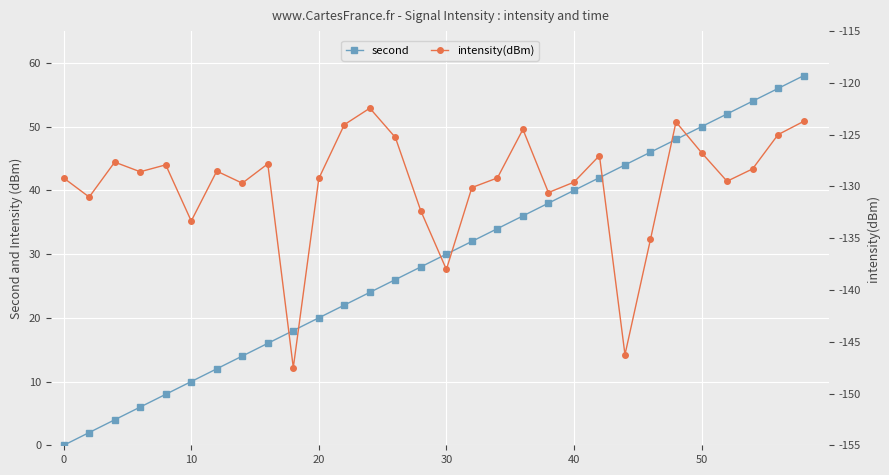

The value of second at 30 is 12. True or false?

False